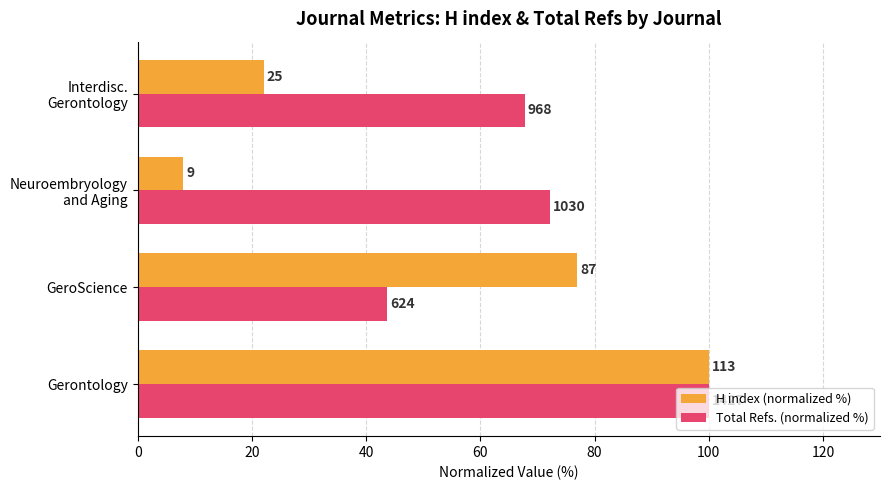

What is the minimum value shown in the chart?

8.0